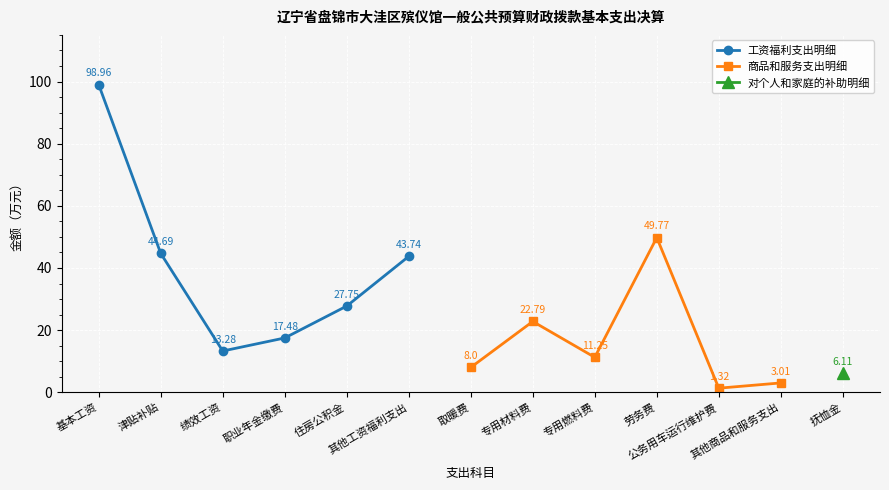

What value does the 工资福利支出明细 series have at 职业年金缴费?

17.5